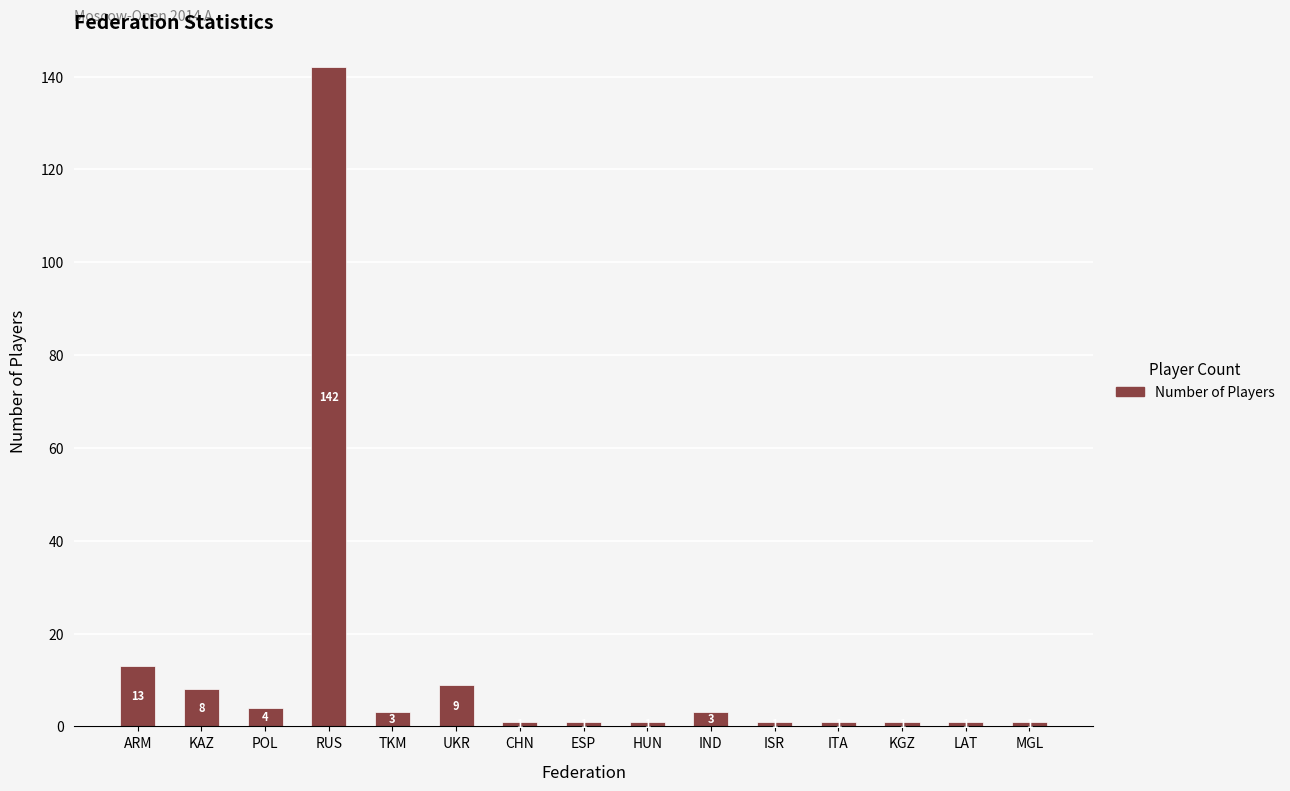

Where is the data nearest to the value 71?

ARM